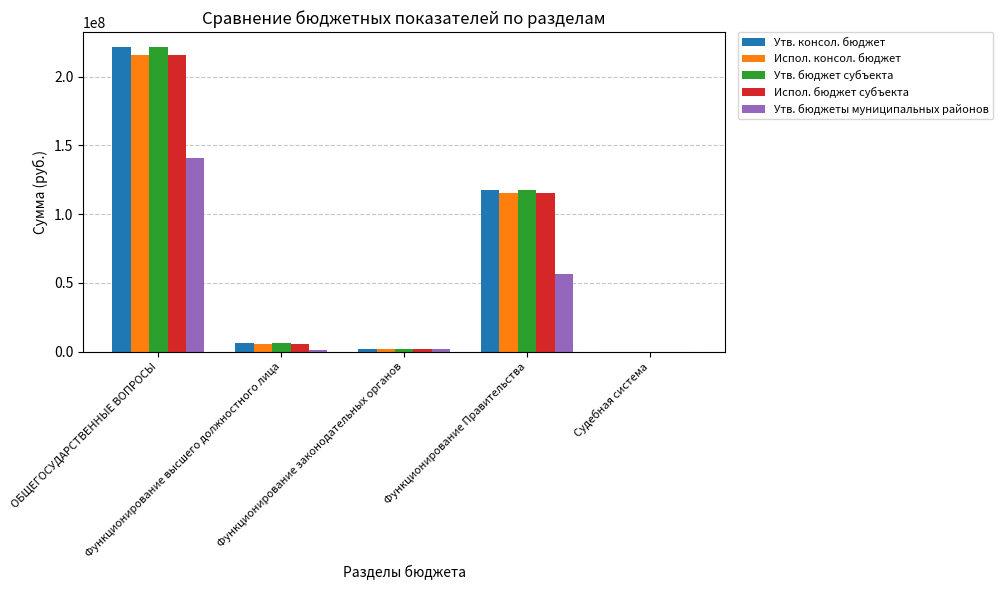

What is the greatest value displayed?

221233604.1